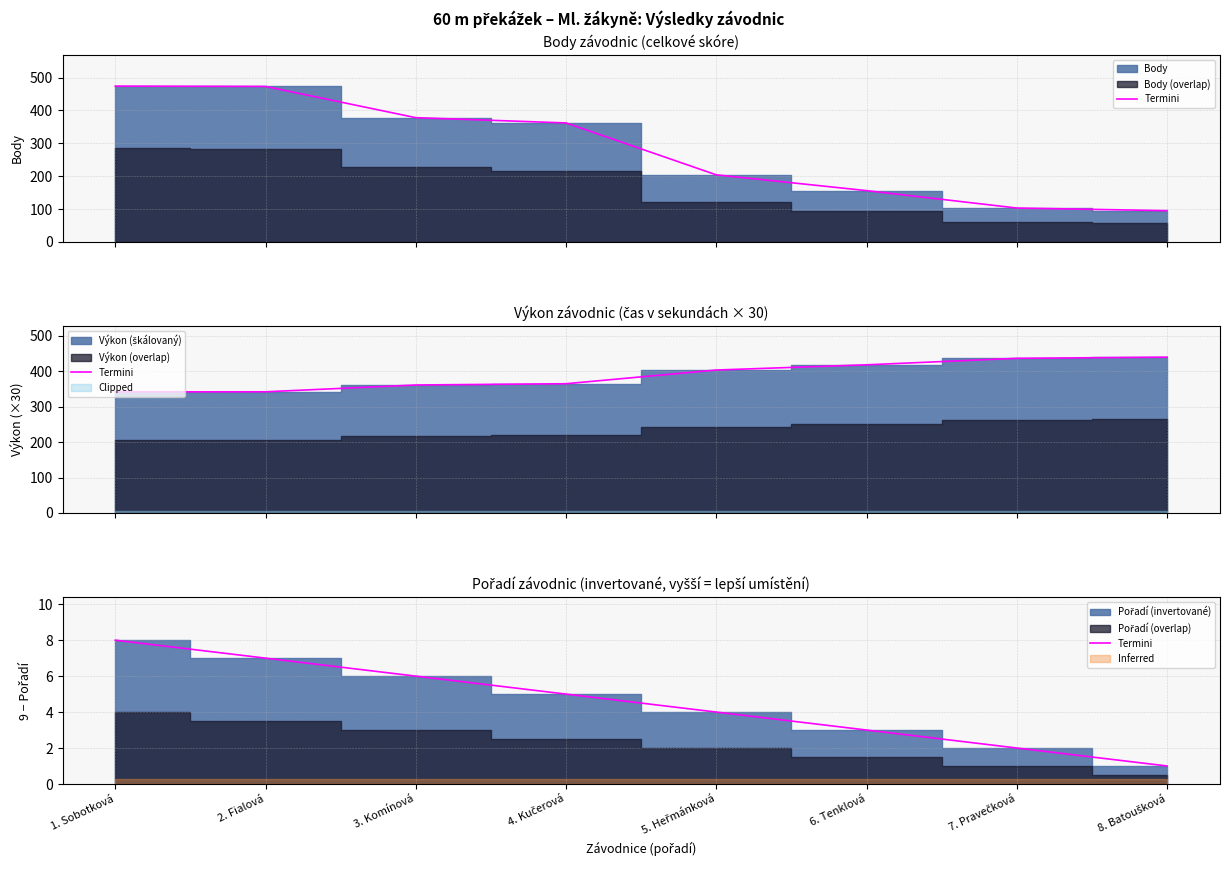

True or false: the data shows 5 at 5. Heřmánková.

False